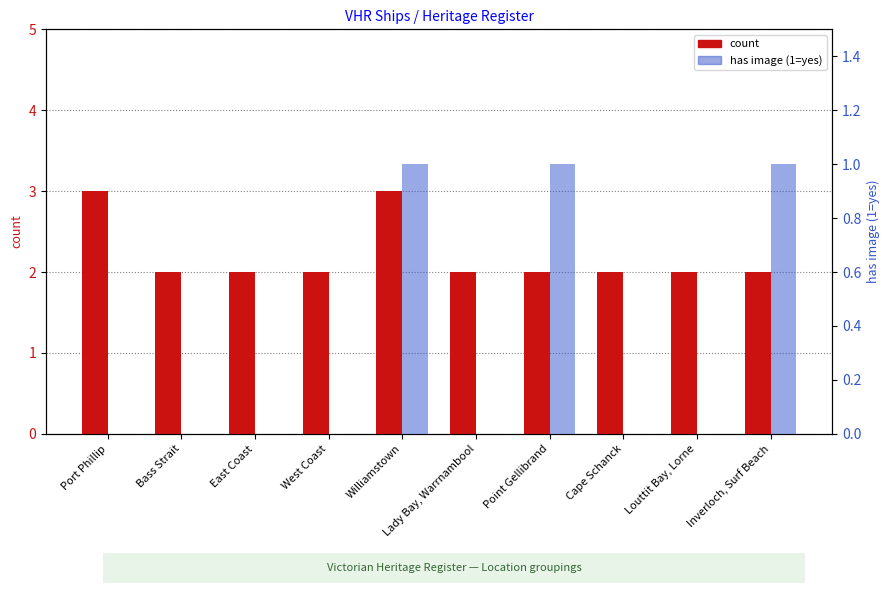

How many bars are there in total?

20